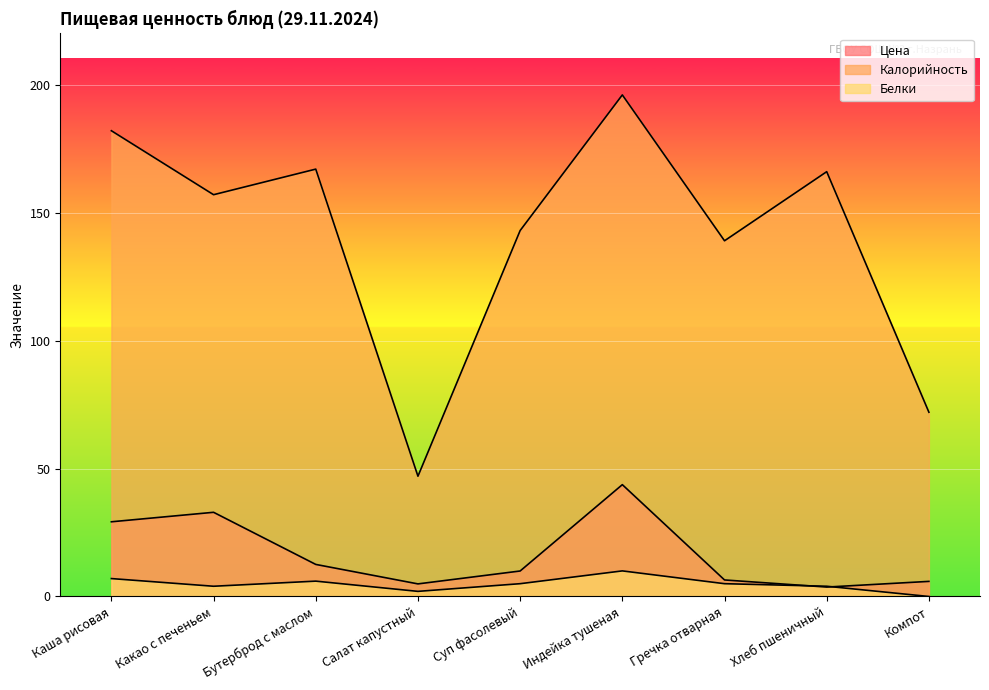

Rank the series at Индейка тушеная from lowest to highest value.

Белки, Цена, Калорийность